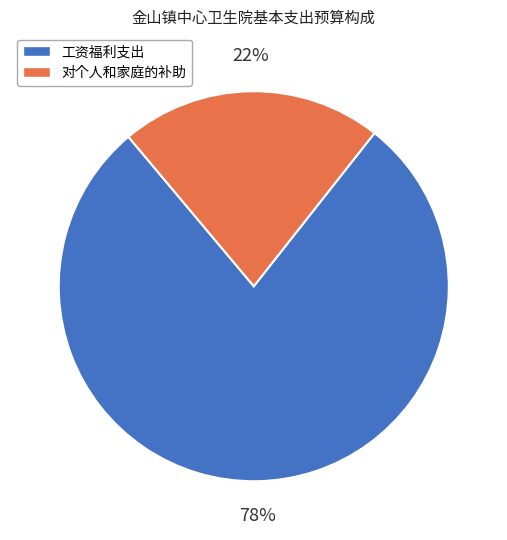

True or false: 工资福利支出 accounts for 86% of the total.

False